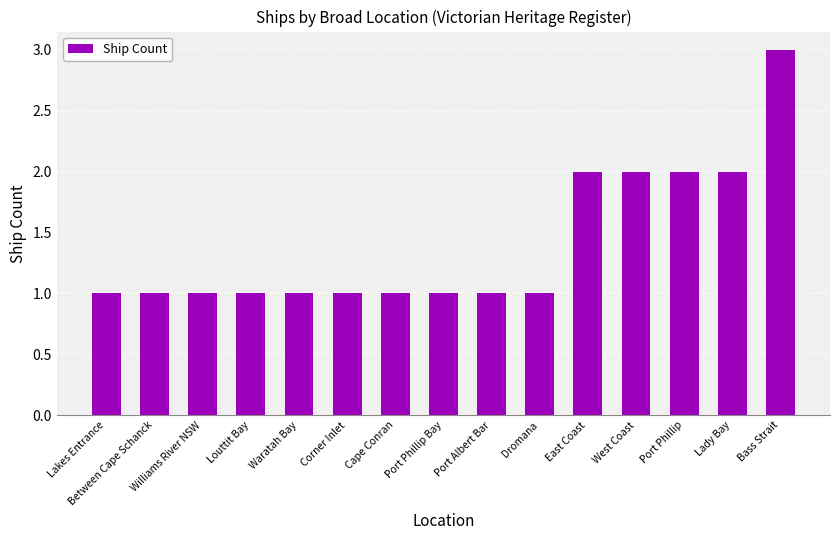

What is the sum of all values?

21